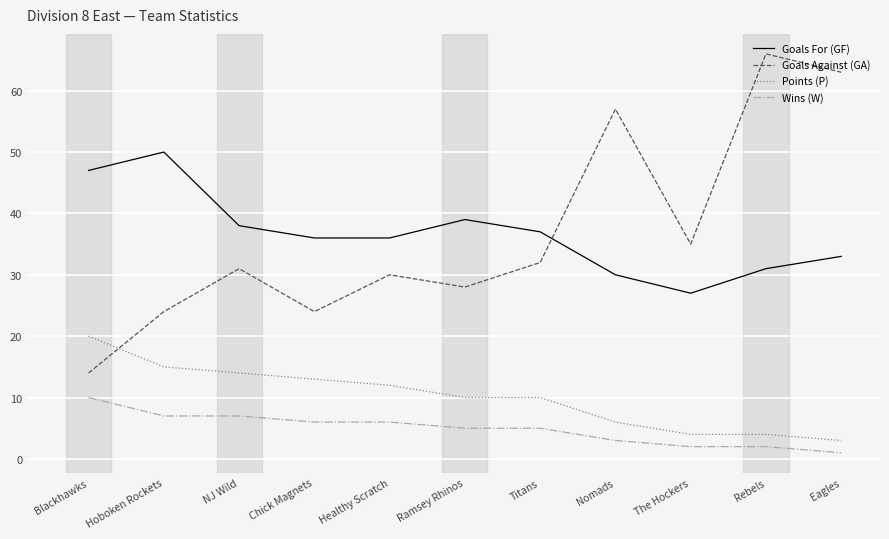

Which category has the lowest value across all series?

Eagles